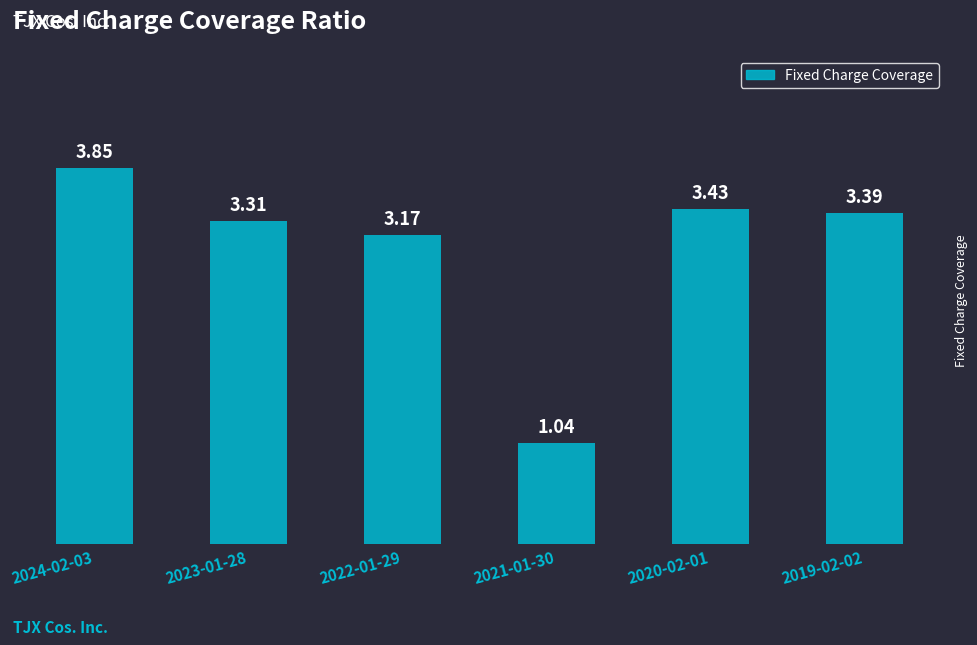

Which label corresponds to the smallest value in the chart?

2021-01-30